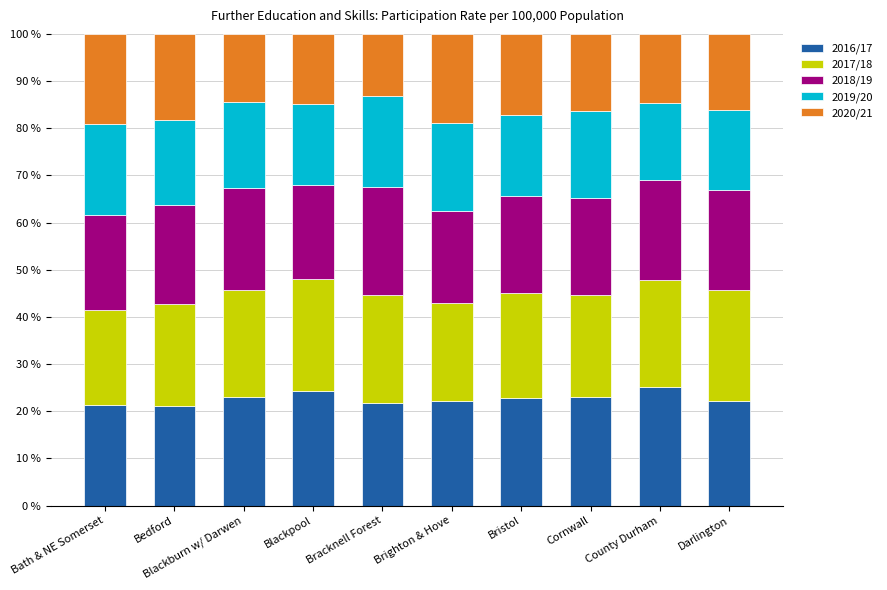

What is the difference between the second highest and minimum values in the 2016/17 series?

3.3